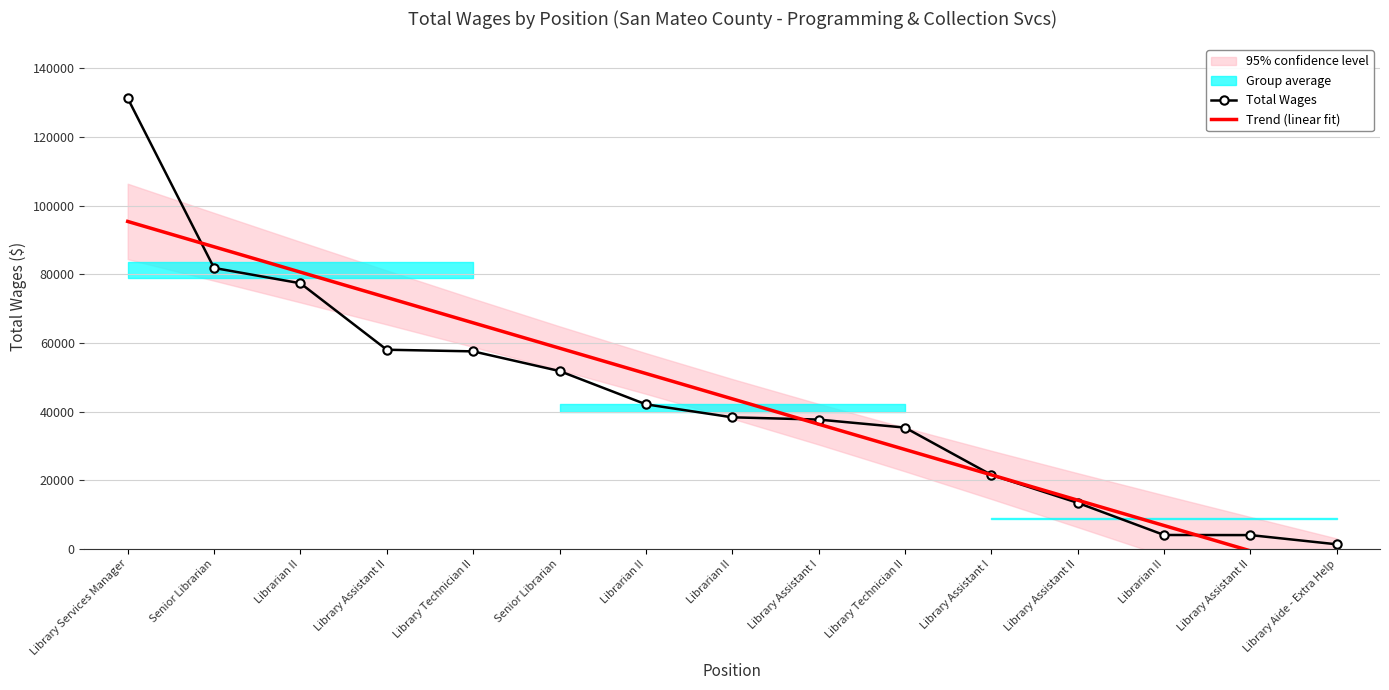

Where do Total Wages and Trend (linear fit) first cross each other?

Library Services Manager and Senior Librarian